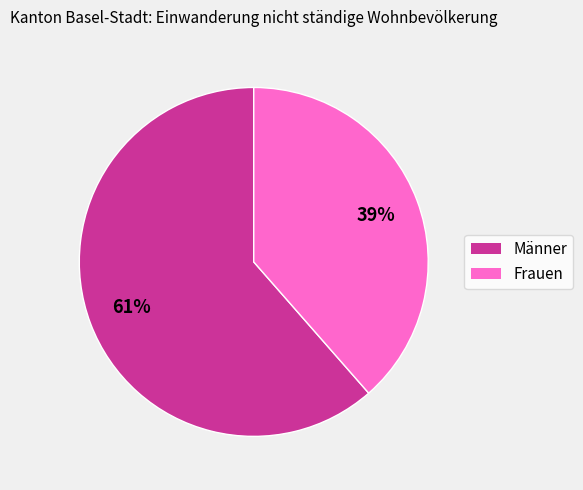

Which category accounts for the majority?

Männer